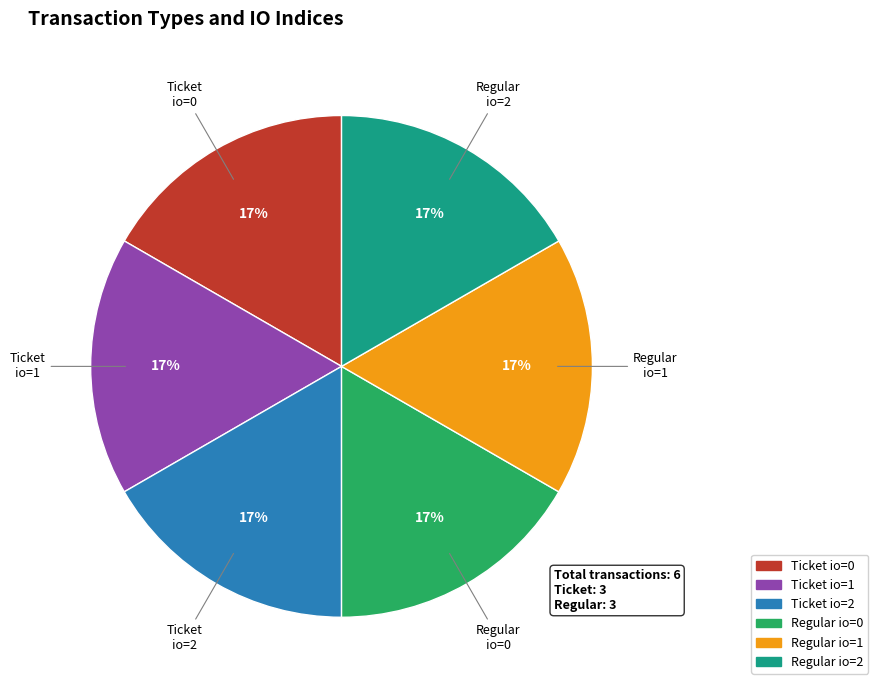

Does any single category account for the majority?

No